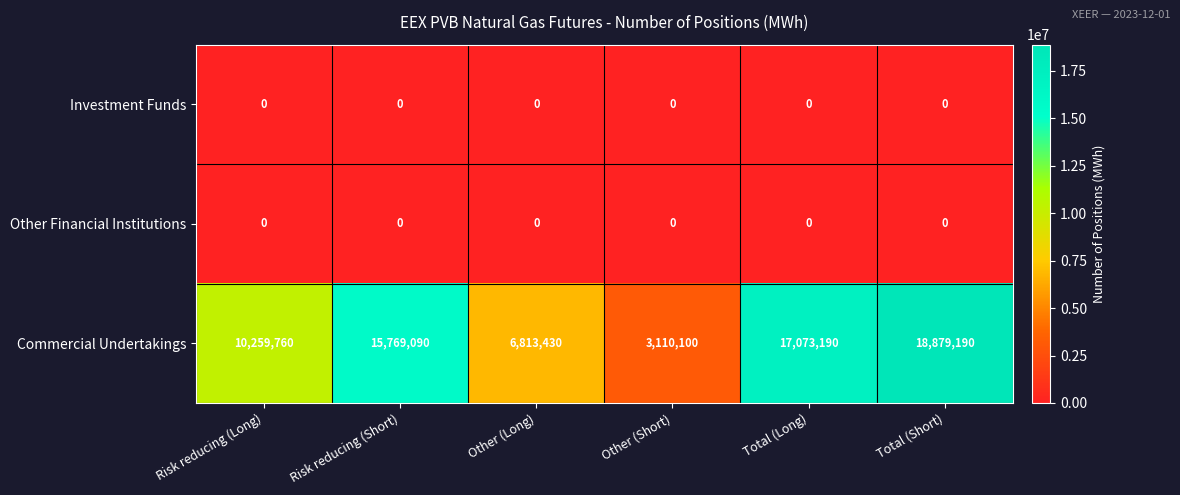

What is the difference between the highest and lowest values at Risk reducing (Long)?

10259760